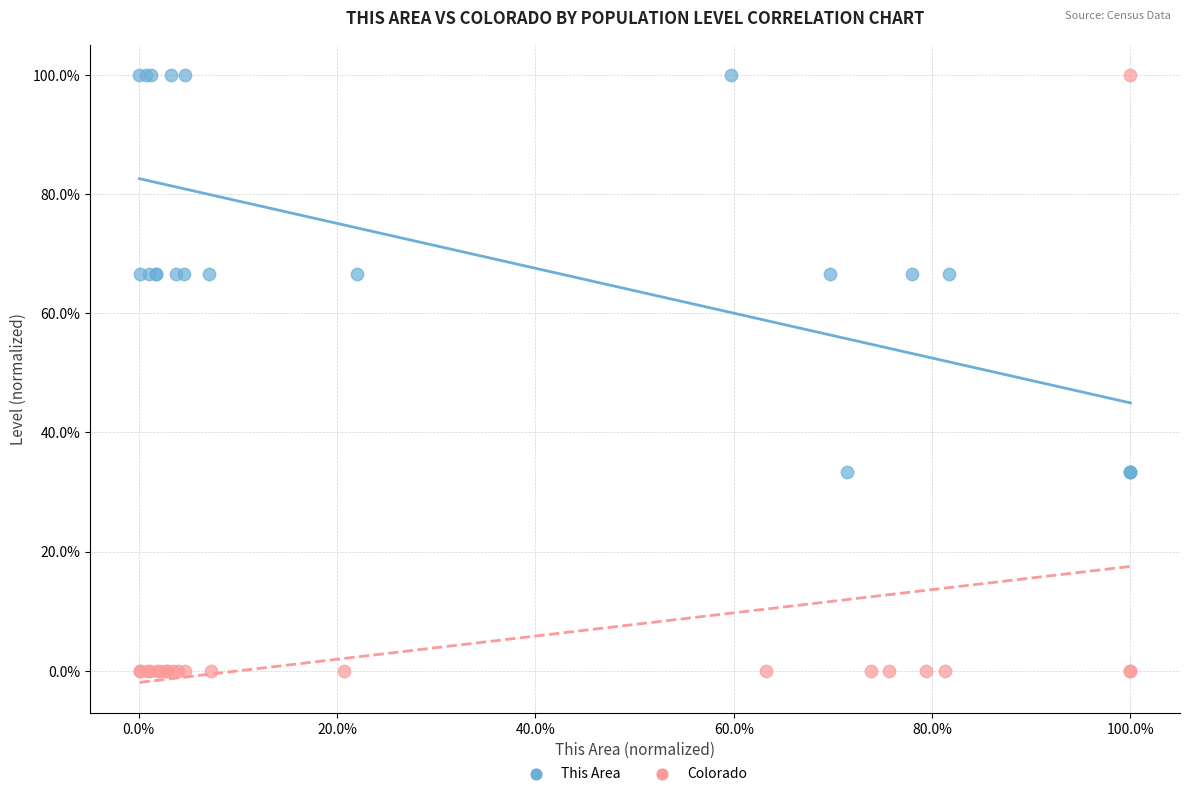

What are all the series names shown in the legend?

This Area, Colorado